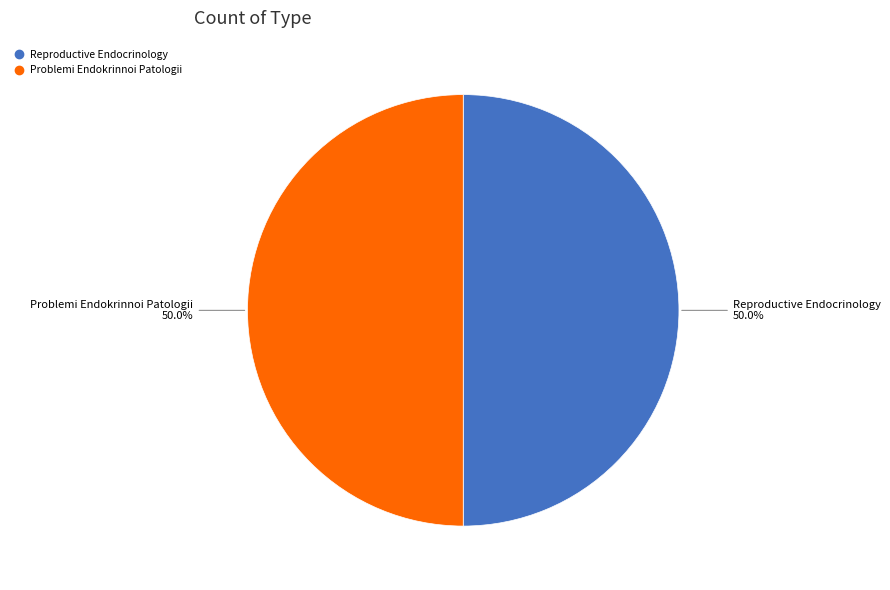

What percentage is the Reproductive Endocrinology slice, to the nearest percent?

50%